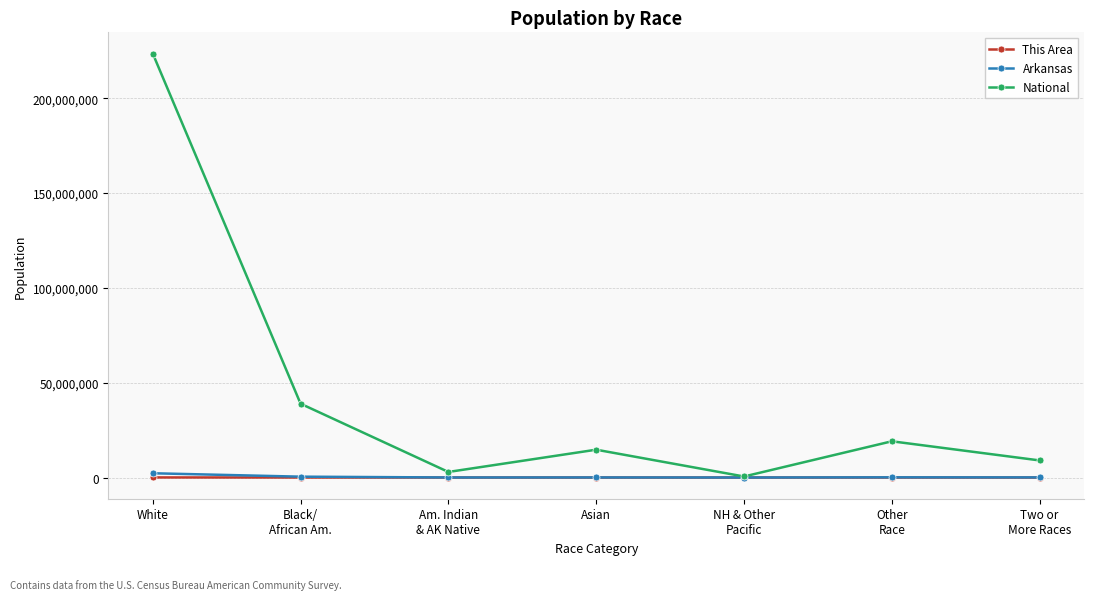

At White, list the series in order from largest to smallest.

National, Arkansas, This Area